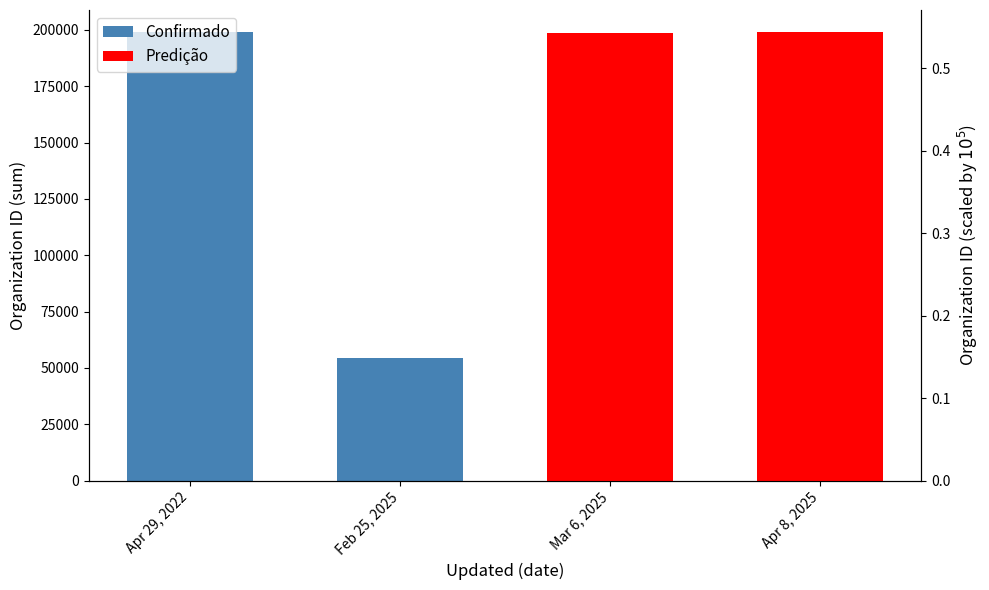

What is the total value across all series at Feb 25, 2025?

54200.5